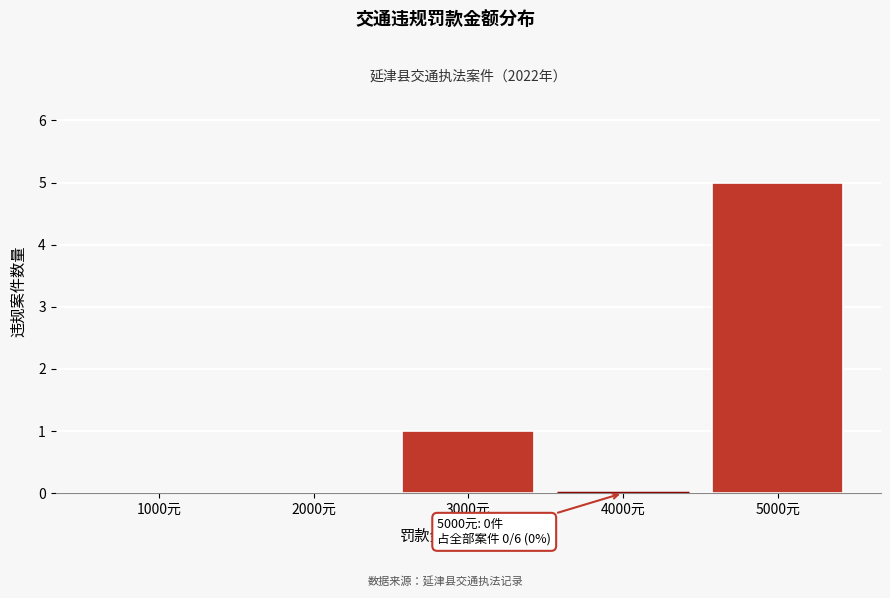

Reading left to right, what are all the values shown in this chart?

1000元=0	2000元=0	3000元=1	4000元=0	5000元=5